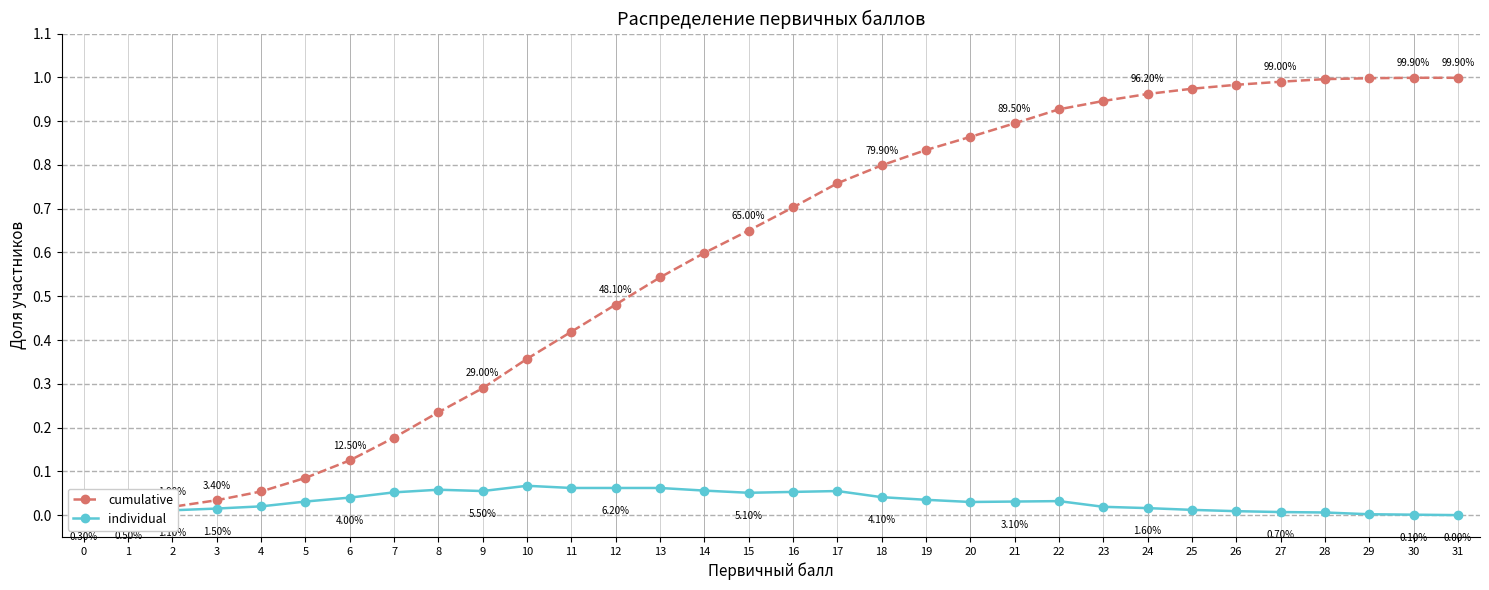

Rank the series at 16 from lowest to highest value.

individual, cumulative